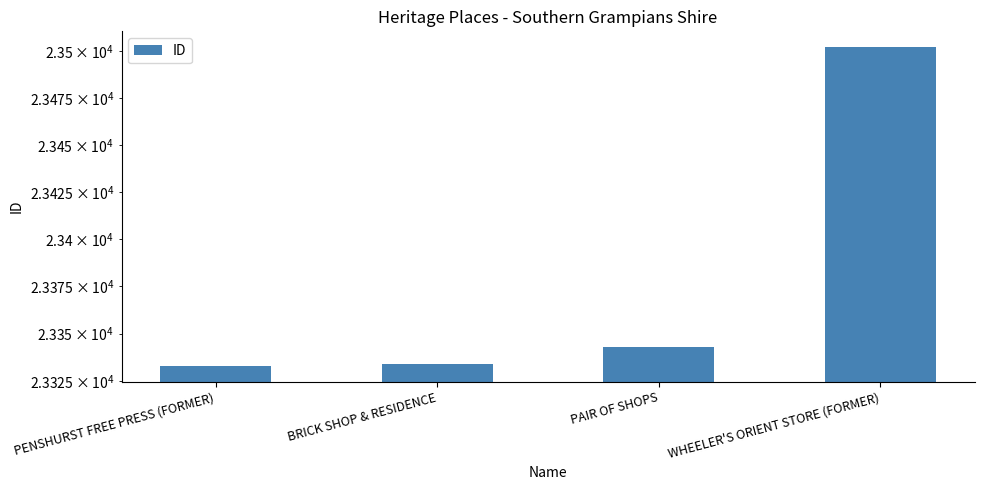

How many bars are there in total?

4